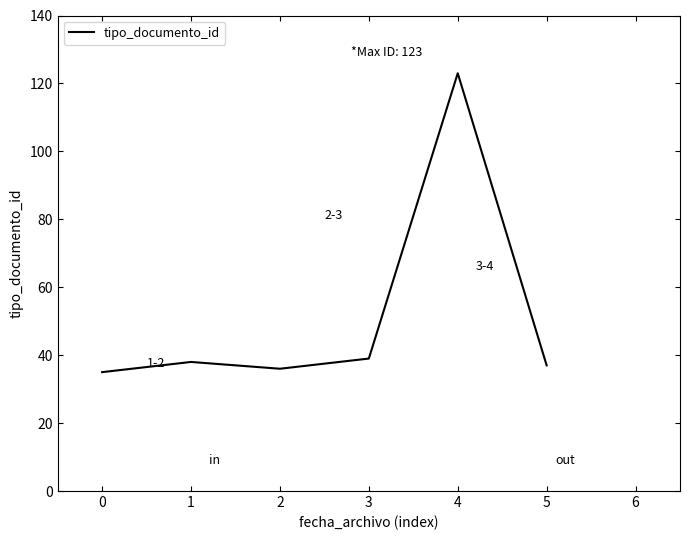

What is the difference between the maximum and minimum values?

88